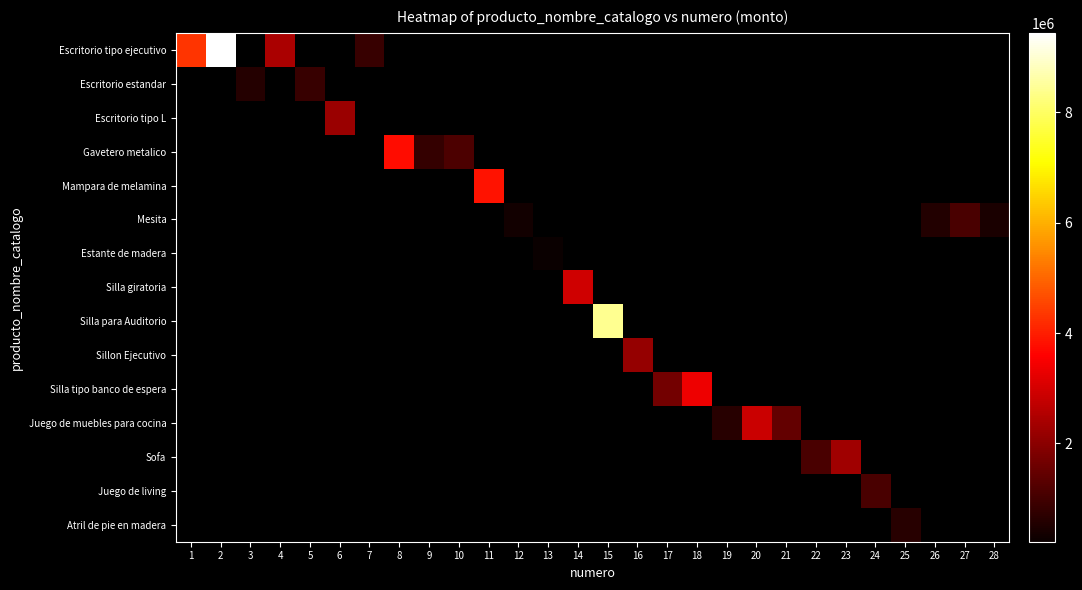

Count the number of categories in the chart.

28